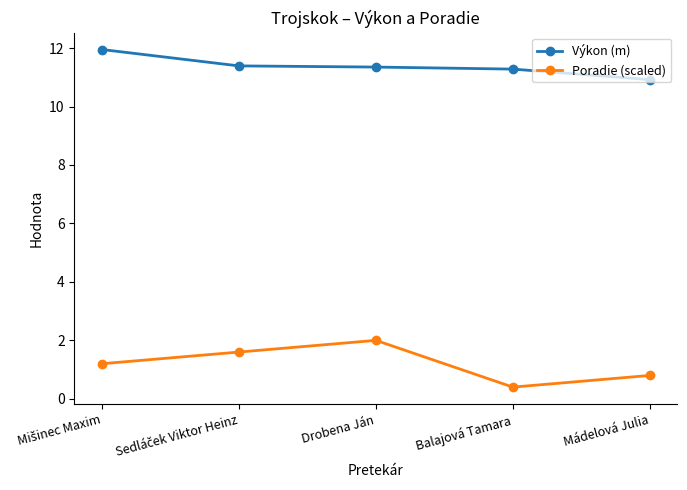

How many distinct data groups are displayed?

2